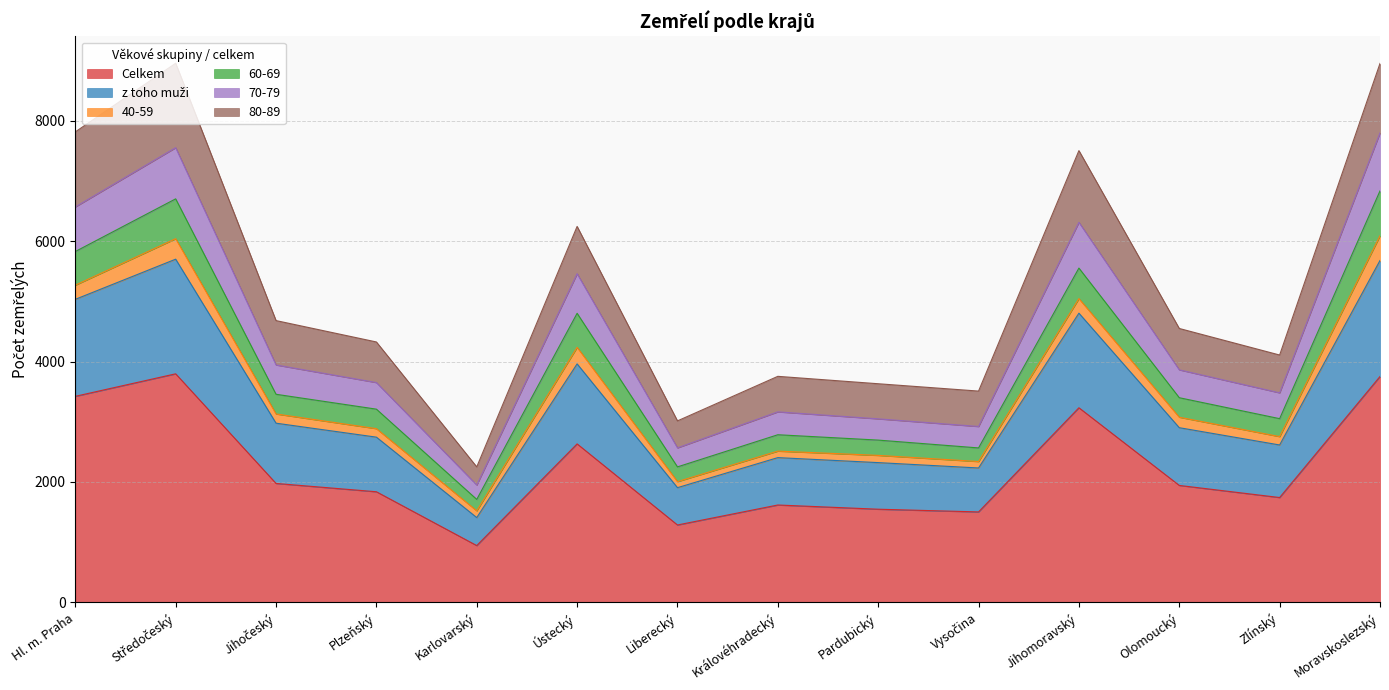

What is the maximum value for Celkem?

3797